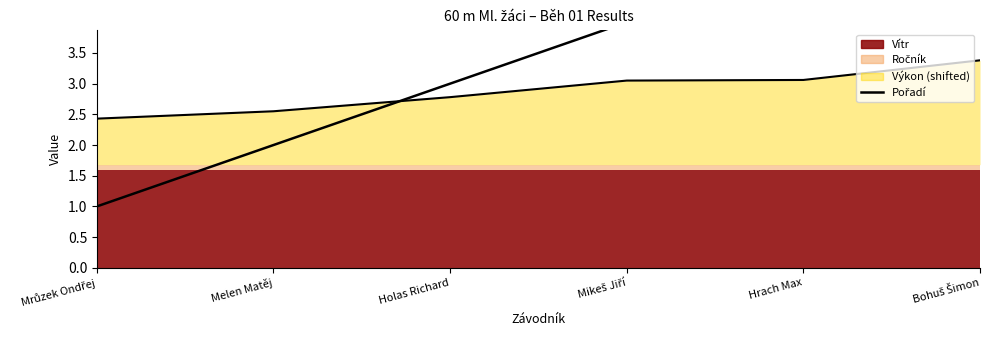

At which label does Pořadí reach its minimum?

Mrůzek Ondřej